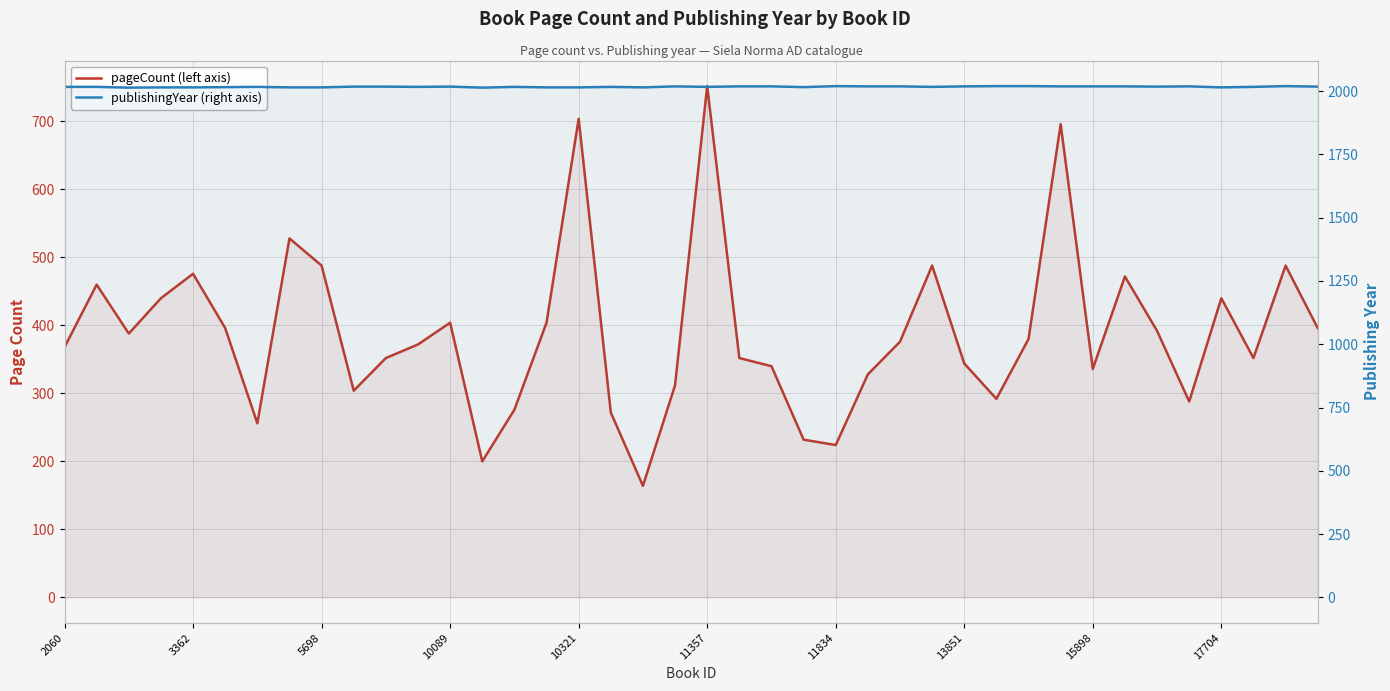

Which series has the widest spread of values?

pageCount